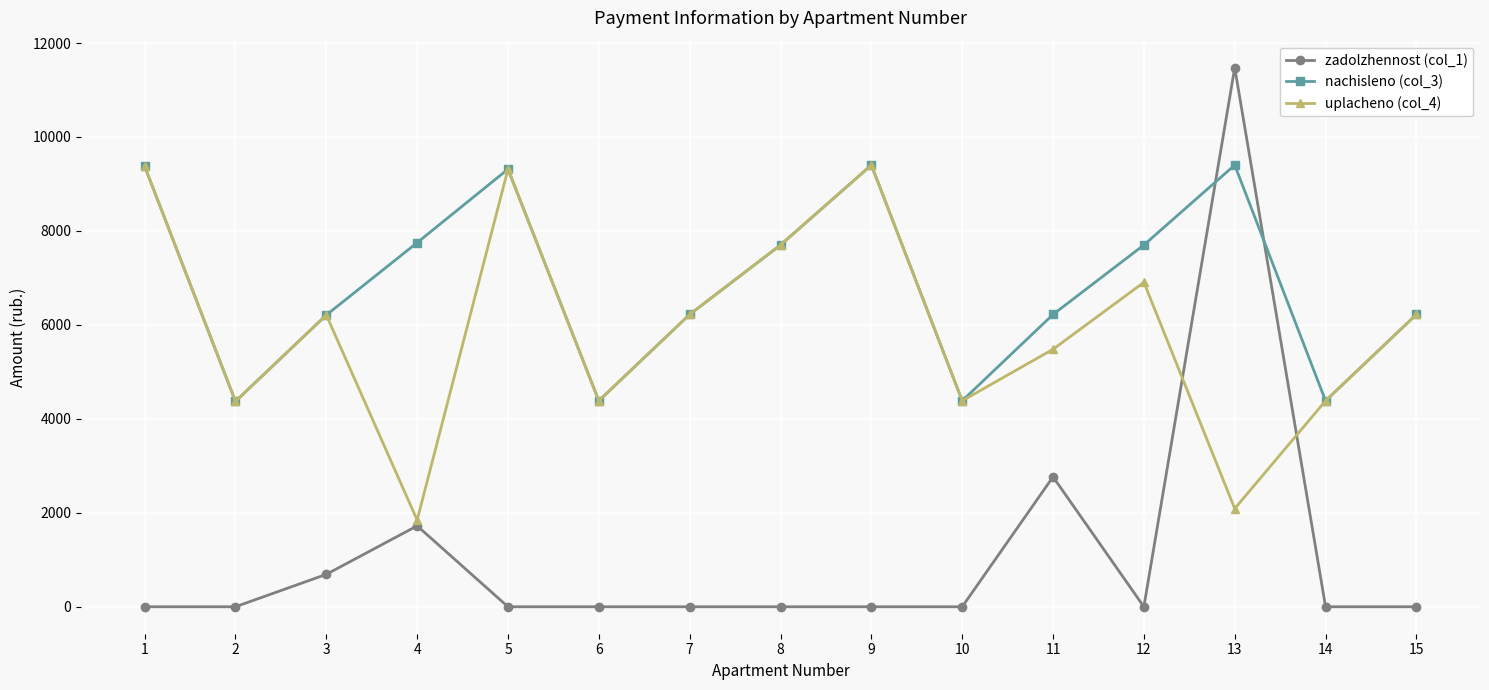

Between 13 and 15, which series saw the biggest shift?

zadolzhennost (col_1)